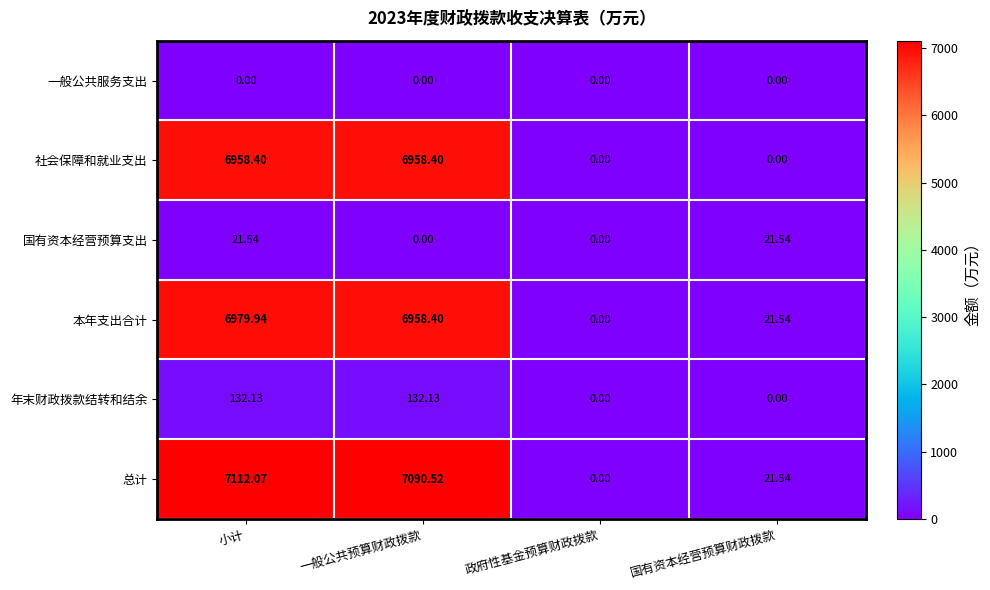

Which category has the highest value across all series?

小计